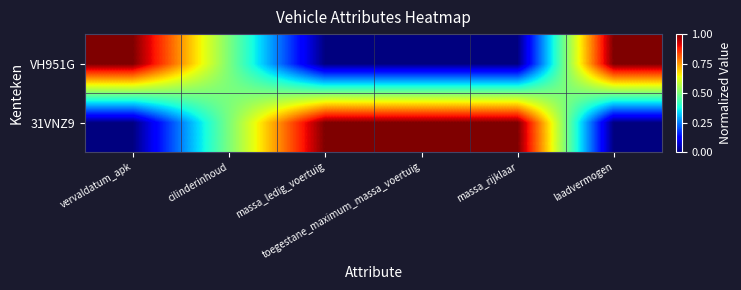

Reading left to right, extract all data points from this chart.

31VNZ9: vervaldatum_apk=0.0	cilinderinhoud=0.5	massa_ledig_voertuig=1.0	toegestane_maximum_massa_voertuig=1.0	massa_rijklaar=1.0	laadvermogen=0.0
VH951G: vervaldatum_apk=1.0	cilinderinhoud=0.5	massa_ledig_voertuig=0.0	toegestane_maximum_massa_voertuig=0.0	massa_rijklaar=0.0	laadvermogen=1.0